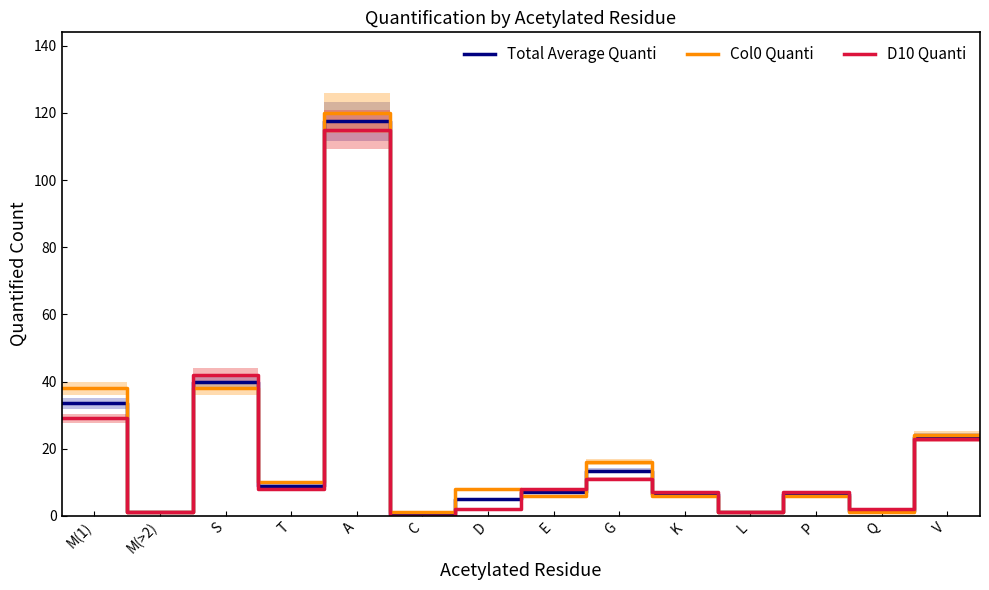

What is the highest value of the Total Average Quanti series?

117.5